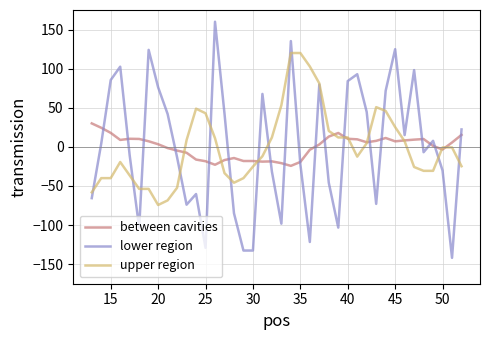

What is the minimum value for between cavities?

-24.3